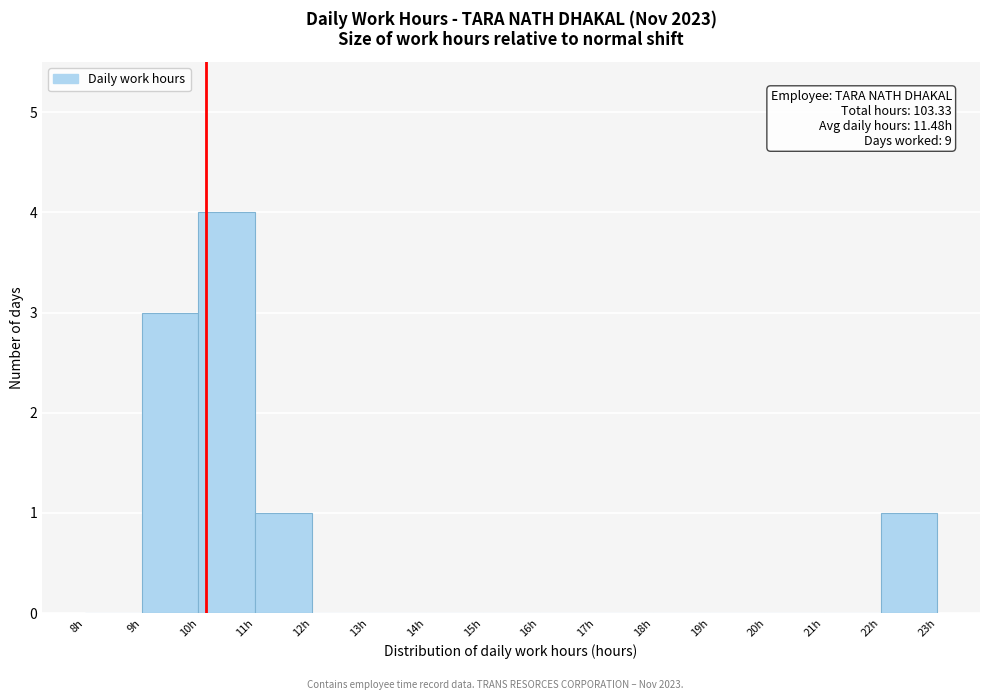

Which range on the x-axis has the tallest bar?

10 to 11